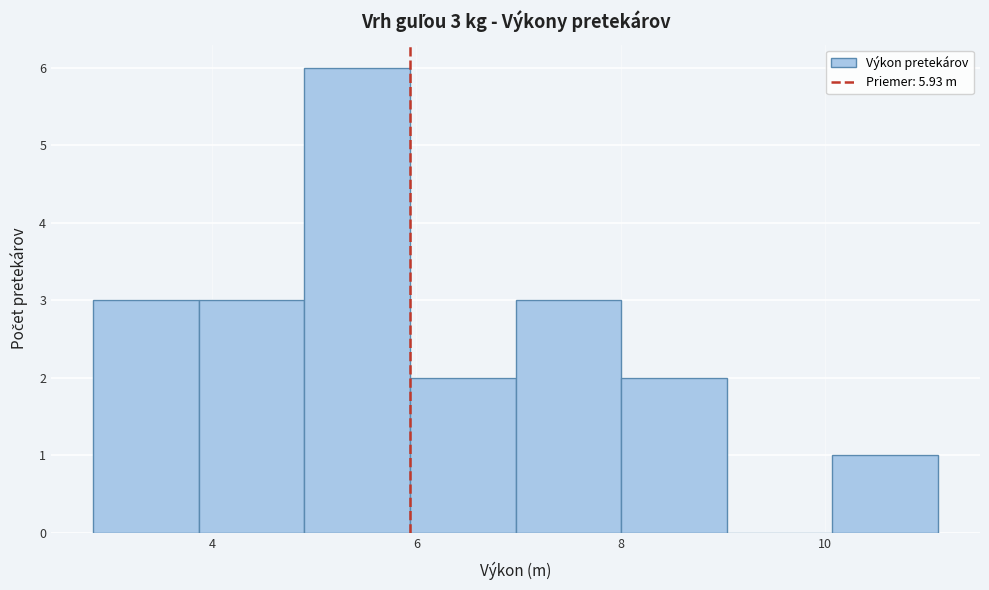

Which range on the x-axis has the tallest bar?

5.0 to 6.0